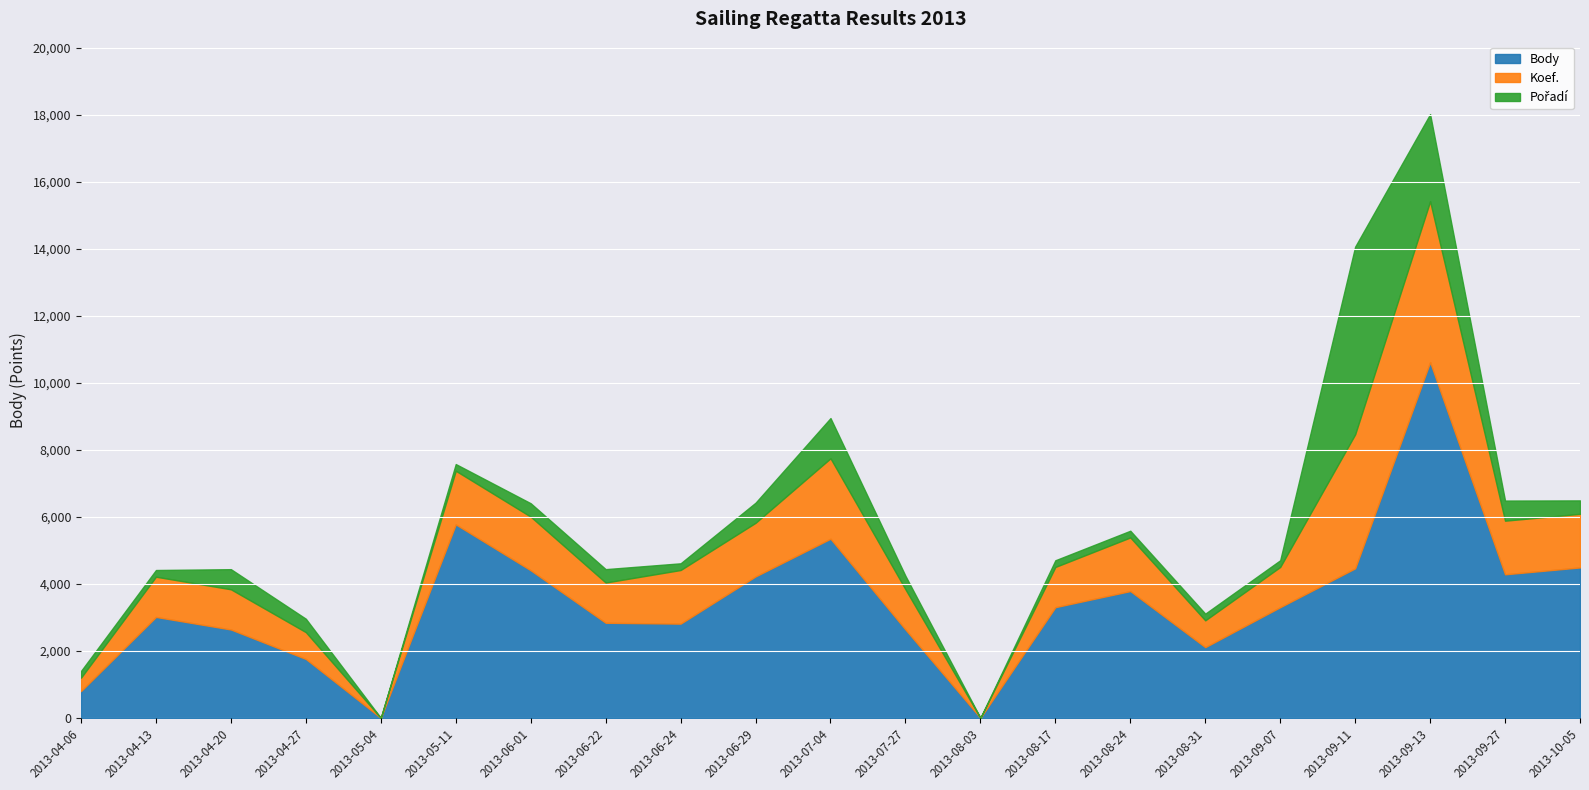

Which series has the largest range (max minus min)?

Body